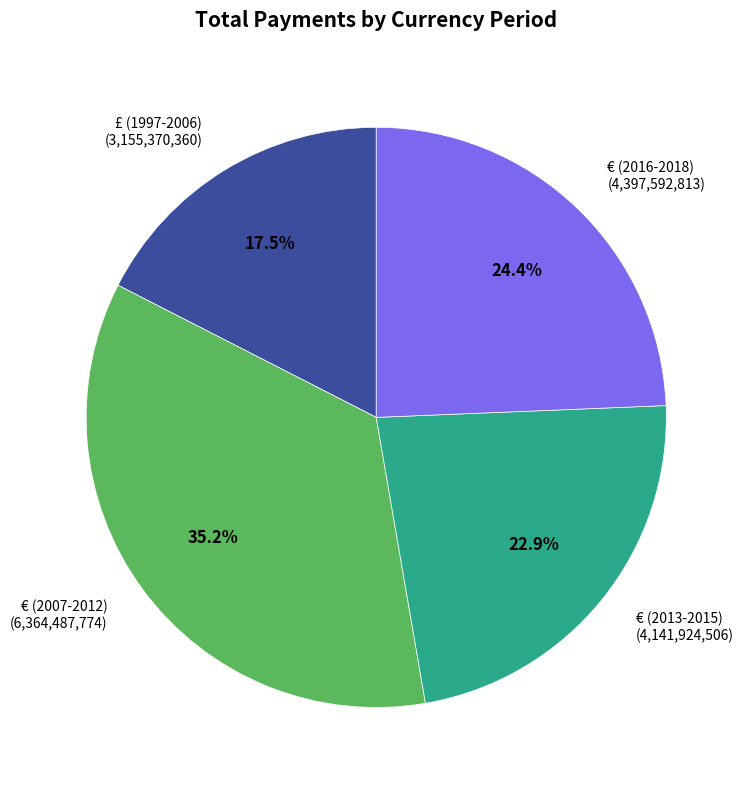

Is there a majority slice in this chart?

No